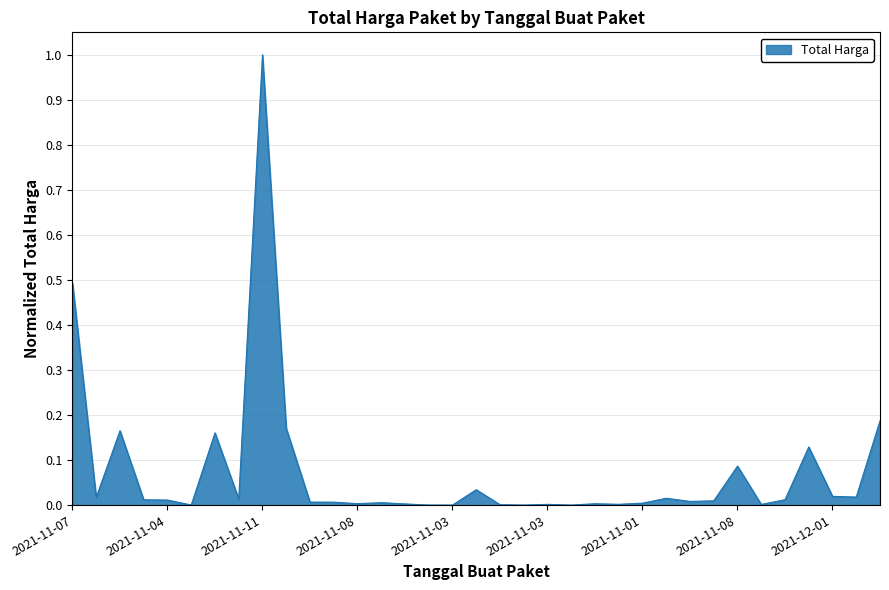

What is the maximum value shown in the chart?

1.0